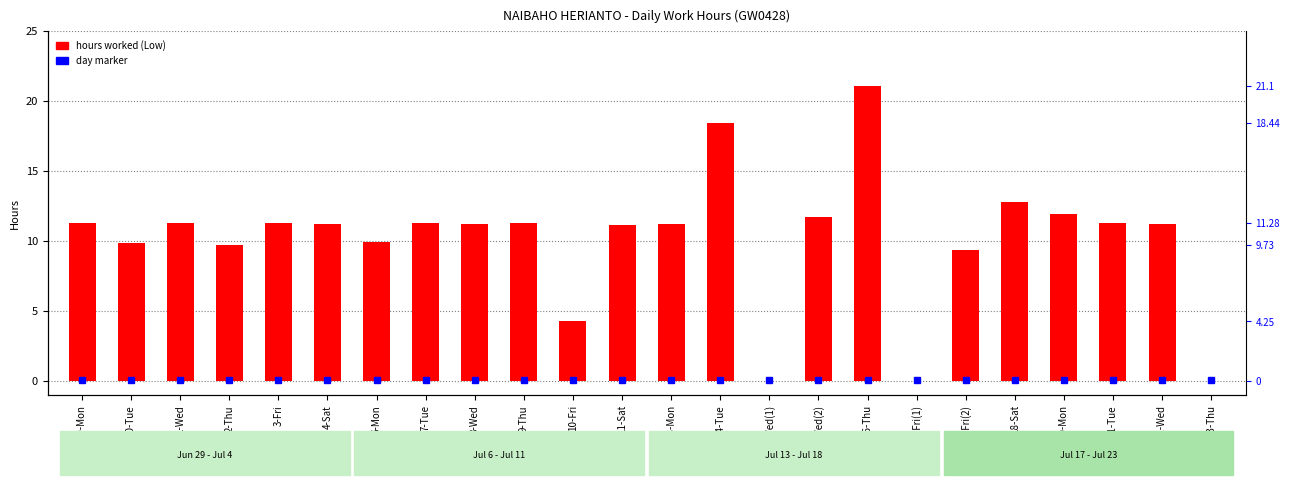

What is the label of the 23rd bar from the left?

22-Wed